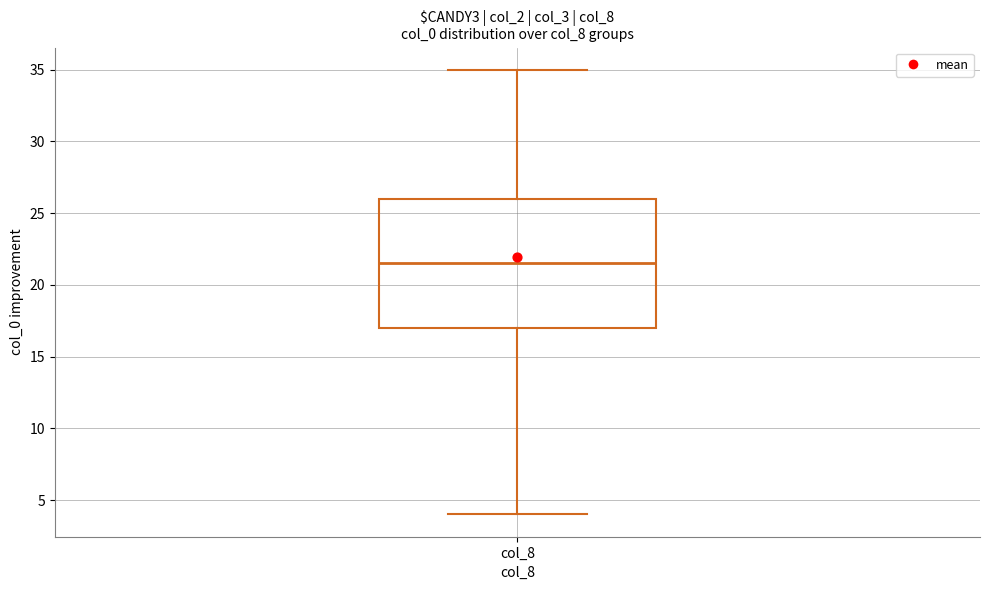

Transcribe this box plot: give where the median line is, the range the box spans, and where the two whiskers end, as read against the y-axis. The values are not printed on the chart, so give them approximately, as read against the axis.

median 21.5, box 17.0 to 26.0, whiskers 4.0 to 35.0